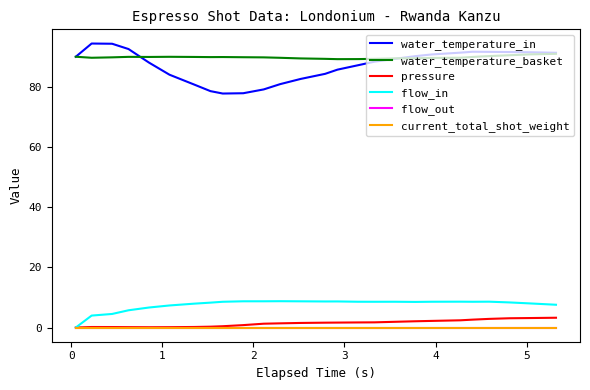

How many lines are shown in the chart?

6